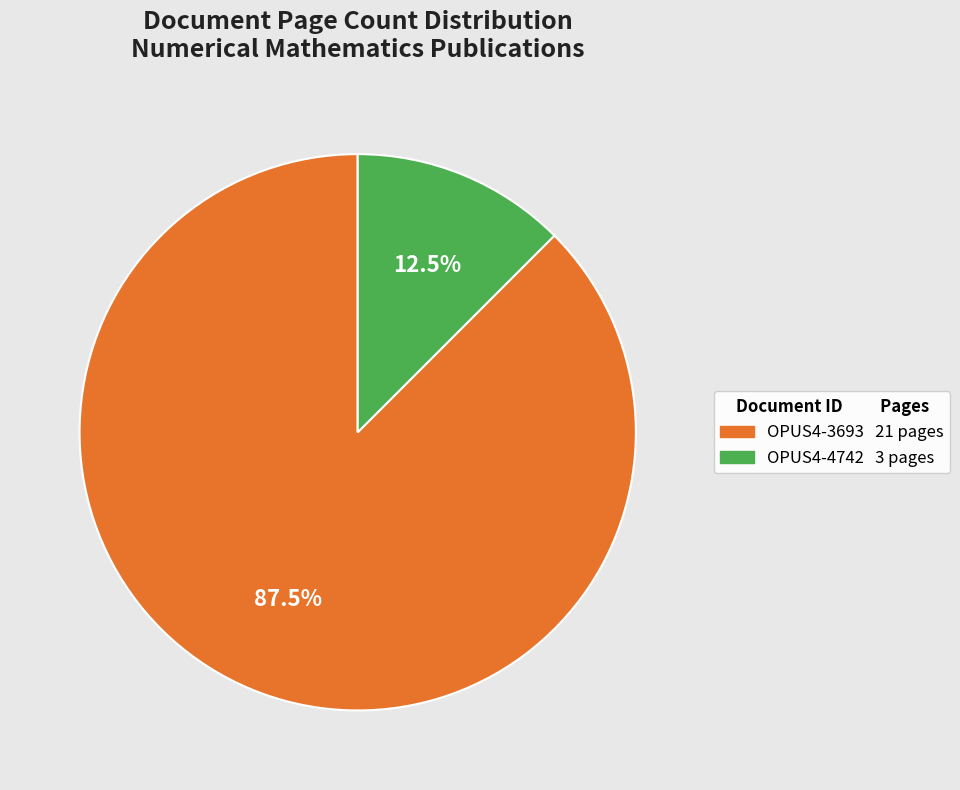

Approximately how many times larger is the value at OPUS4-3693 compared to OPUS4-4742?

7.0